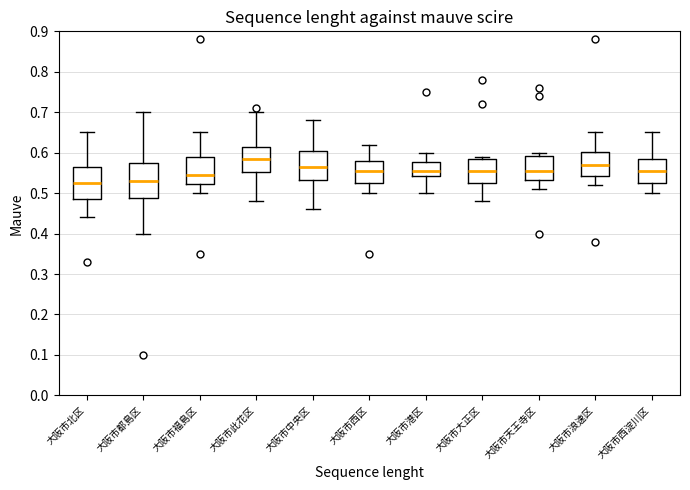

Where does the median line of the box for 大阪市天王寺区 sit on the y-axis? The values are not printed on the chart, so give them approximately, as read against the axis.

0.56